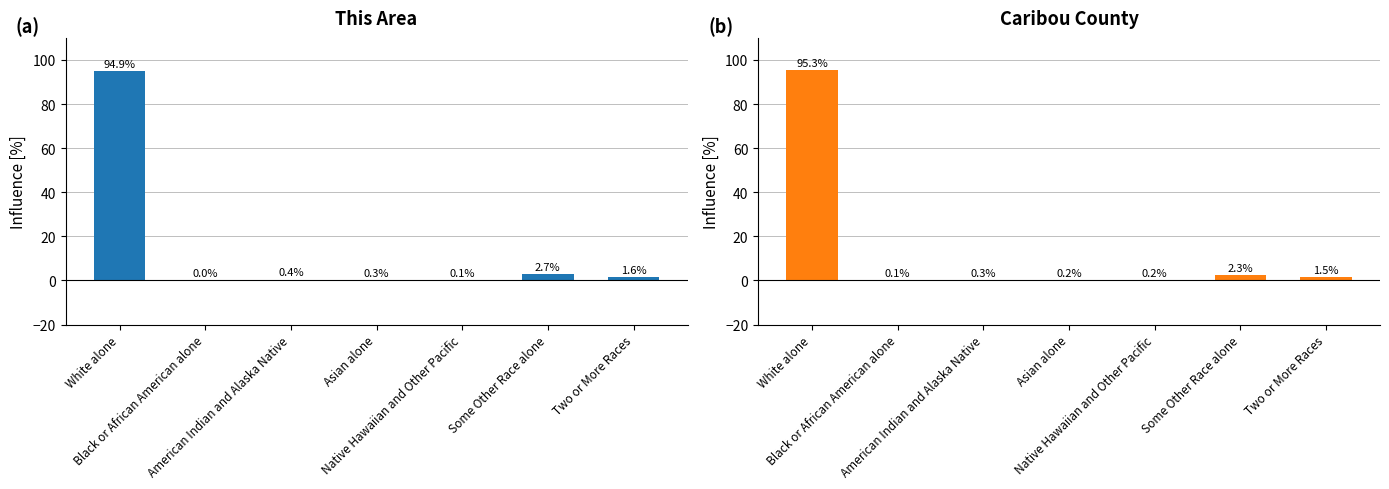

List the labels in order of This Area value, largest first.

White alone, Some Other Race alone, Two or More Races, American Indian and Alaska Native, Asian alone, Native Hawaiian and Other Pacific, Black or African American alone